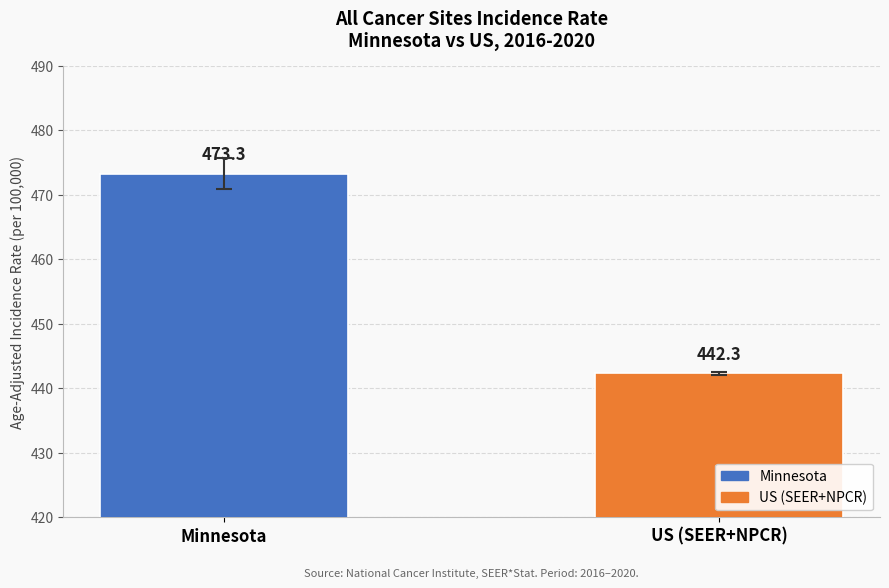

Does the chart contain any negative values?

No